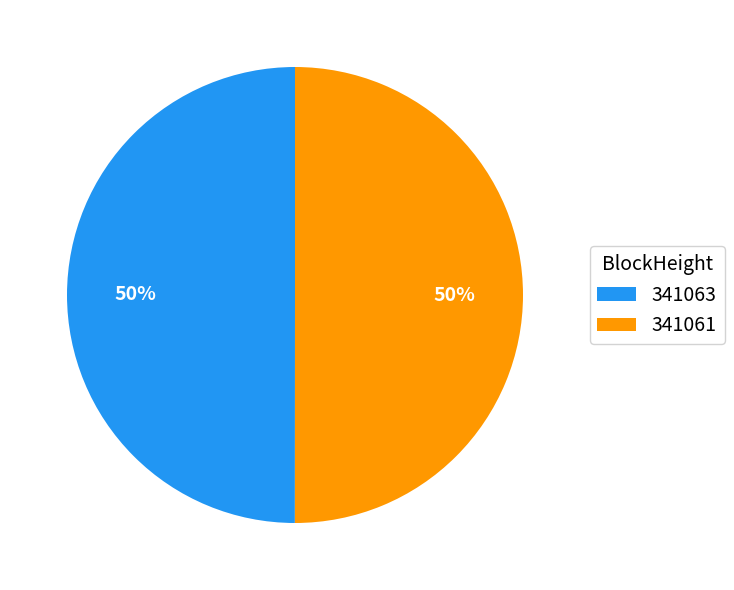

Is it true that 341061 is 50% of the pie?

True